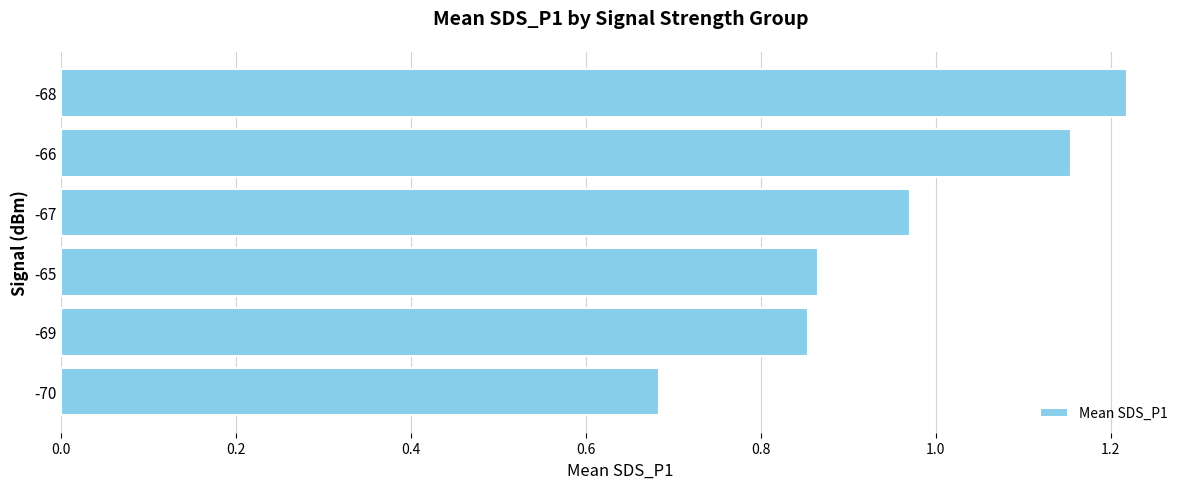

Does the chart contain stacked bars?

No